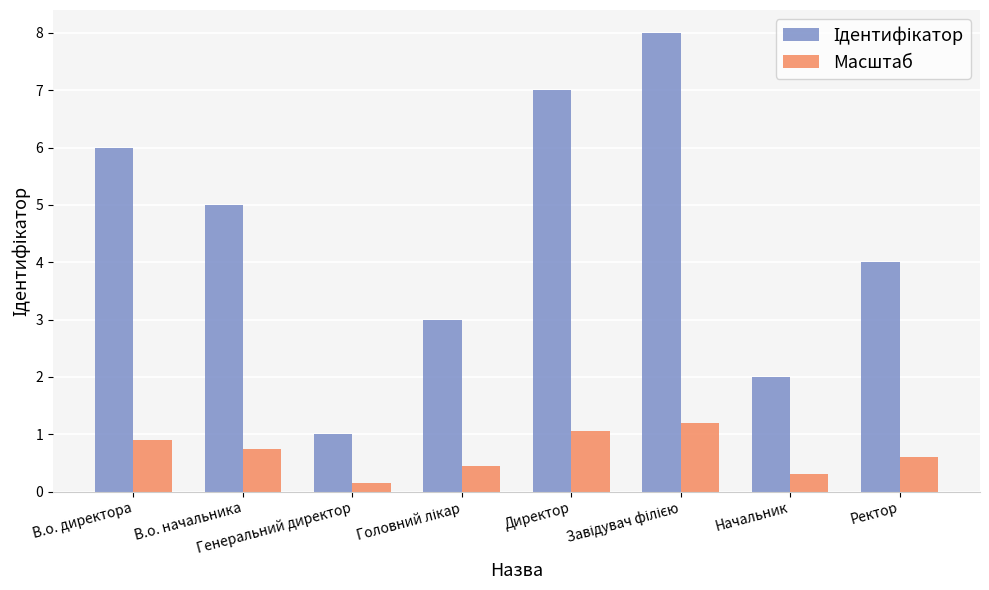

What is the difference between the second highest and minimum values in the Масштаб series?

0.9